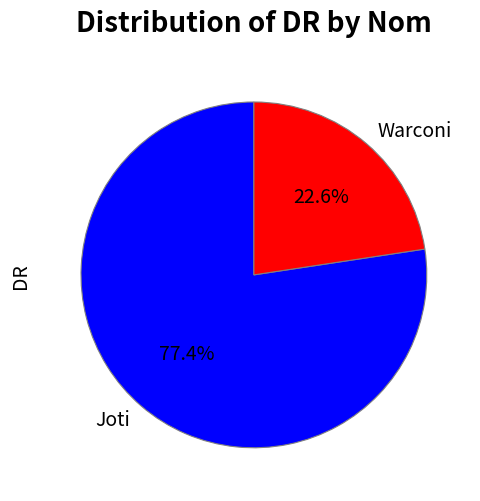

What is the ratio of the value at Joti to the value at Warconi?

3.4